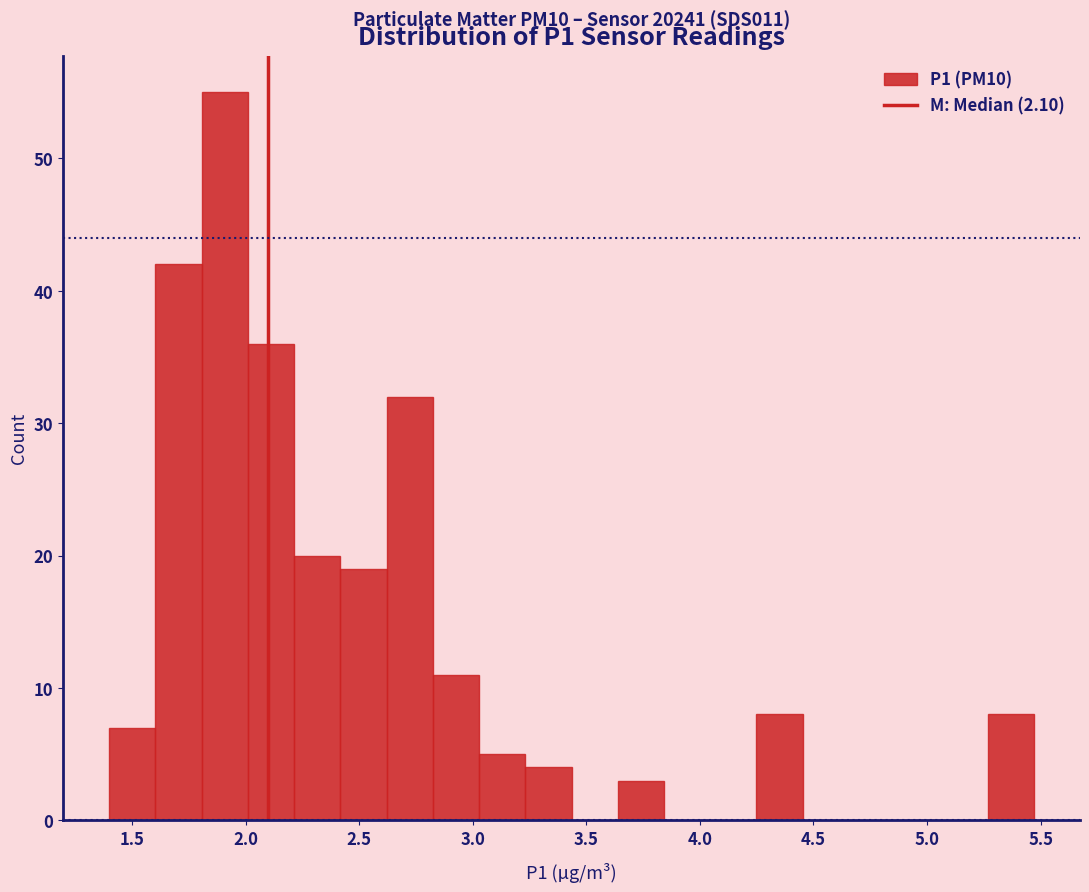

Over which range of the x-axis is the bar tallest?

1.80 to 2.00